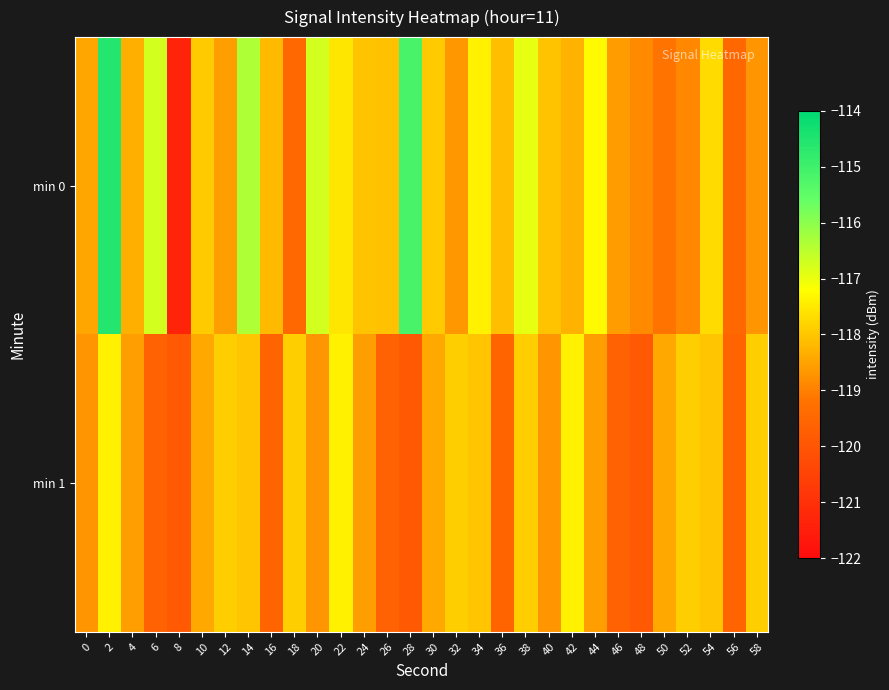

Which has a higher value, 38 or 58?

38